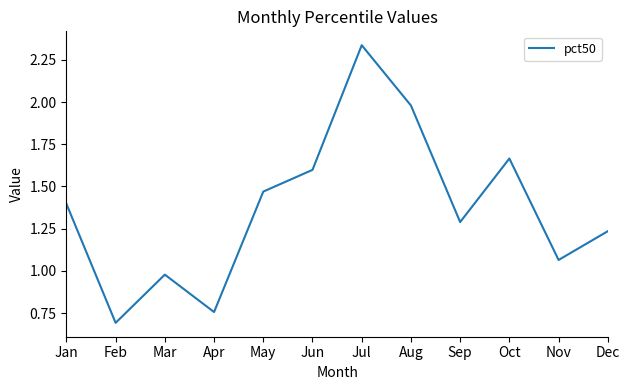

How many lines are shown in the chart?

1